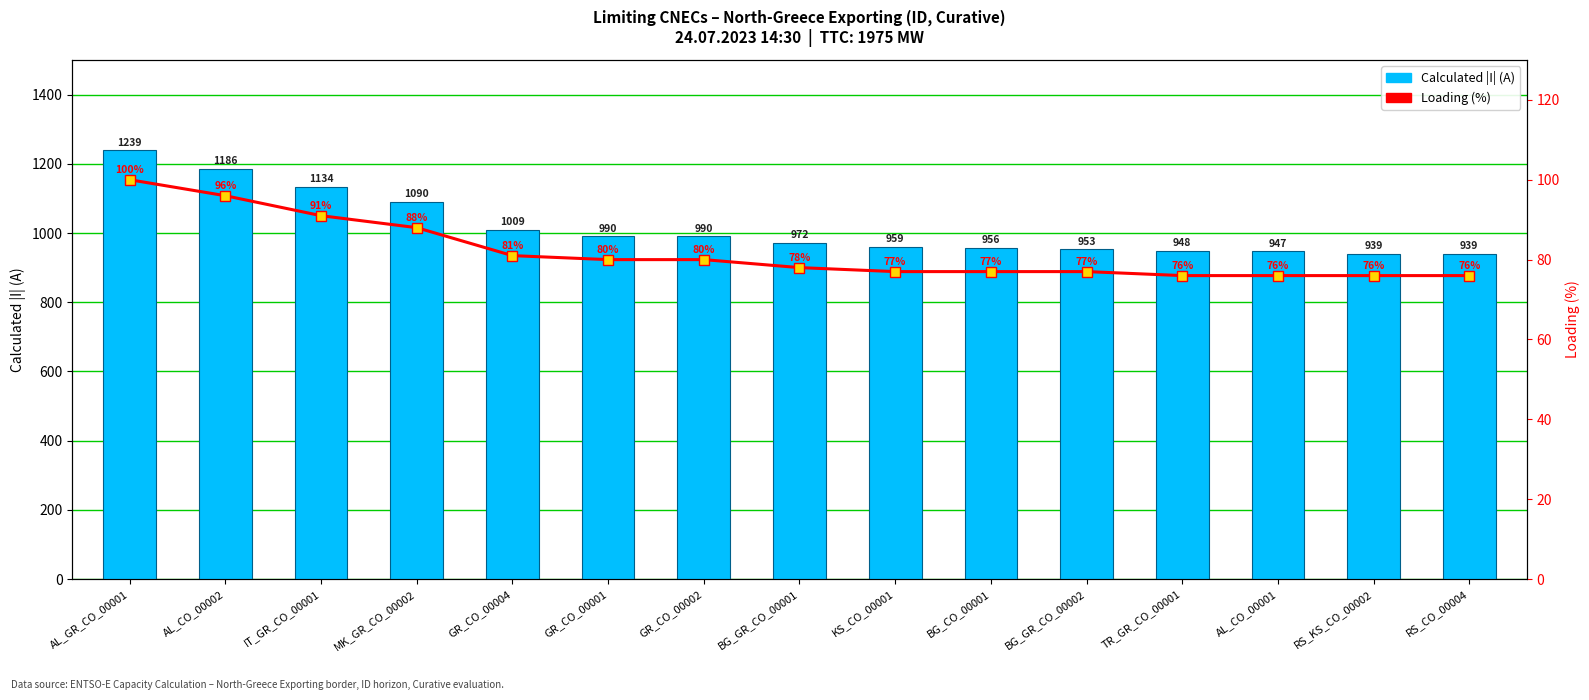

Is the value of Loading (%) at BG_CO_00001 greater than the value of Calculated I (A) [abs] at RS_KS_CO_00002?

No